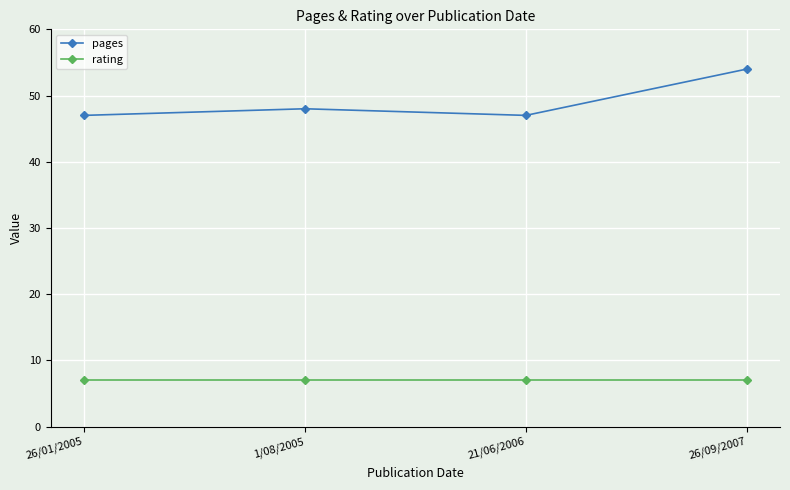

True or false: pages and rating intersect in this chart.

False